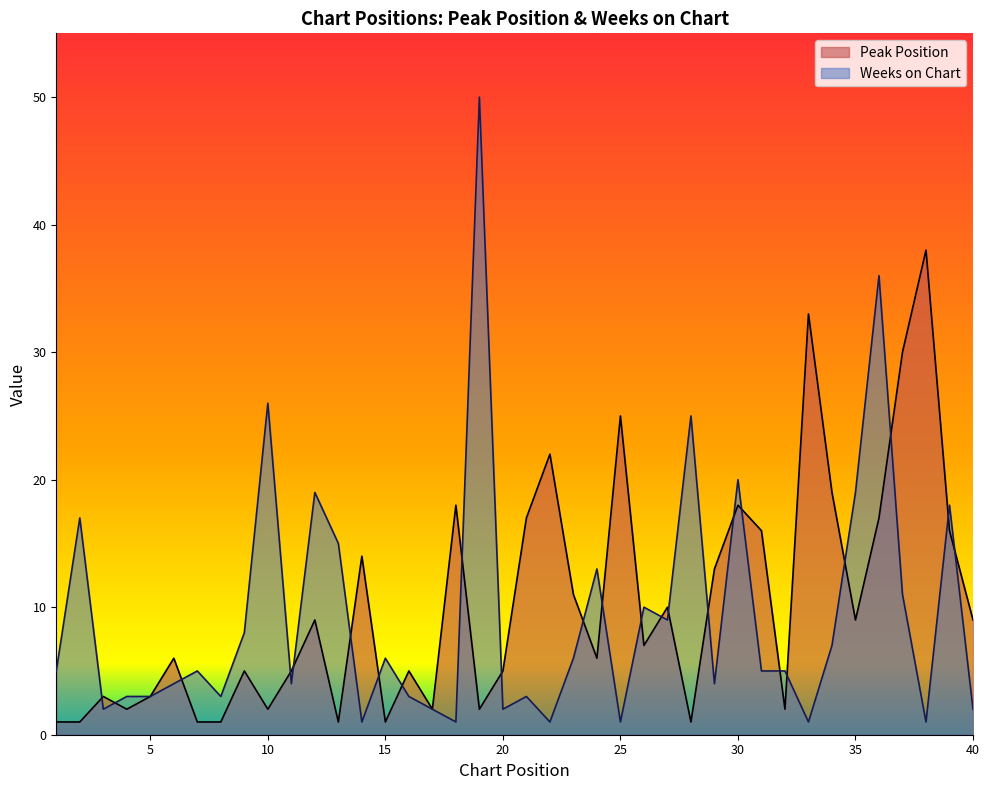

Reading left to right, transcribe all the data shown in this chart.

Peak Position: 1	1	3	2	3	6	1	1	5	2	5	9	1	14	1	5	2	18	2	5	17	22	11	6	25	7	10	1	13	18	16	2	33	19	9	17	30	38	16	9
Weeks on Chart: 5	17	2	3	3	4	5	3	8	26	4	19	15	1	6	3	2	1	50	2	3	1	6	13	1	10	9	25	4	20	5	5	1	7	19	36	11	1	18	2